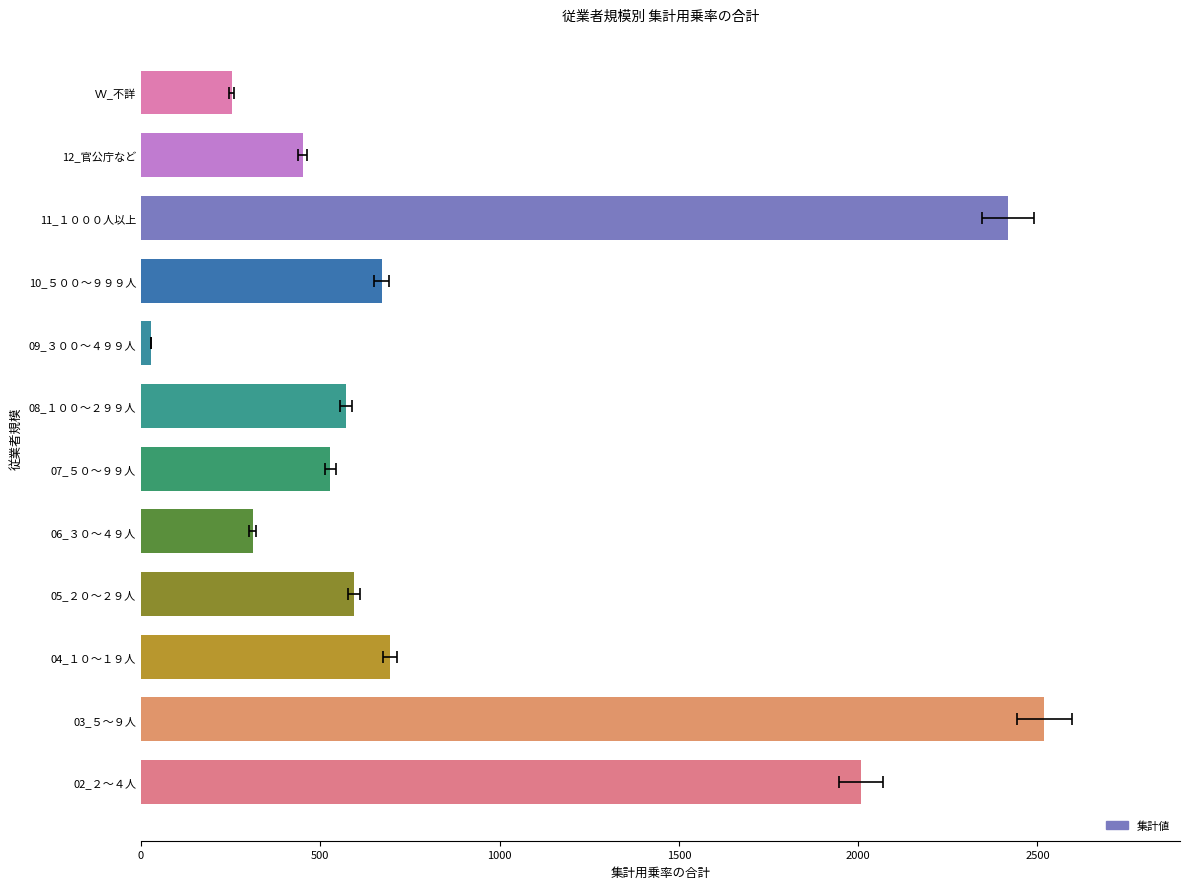

What is the difference between the second highest and second lowest values?

2165.7